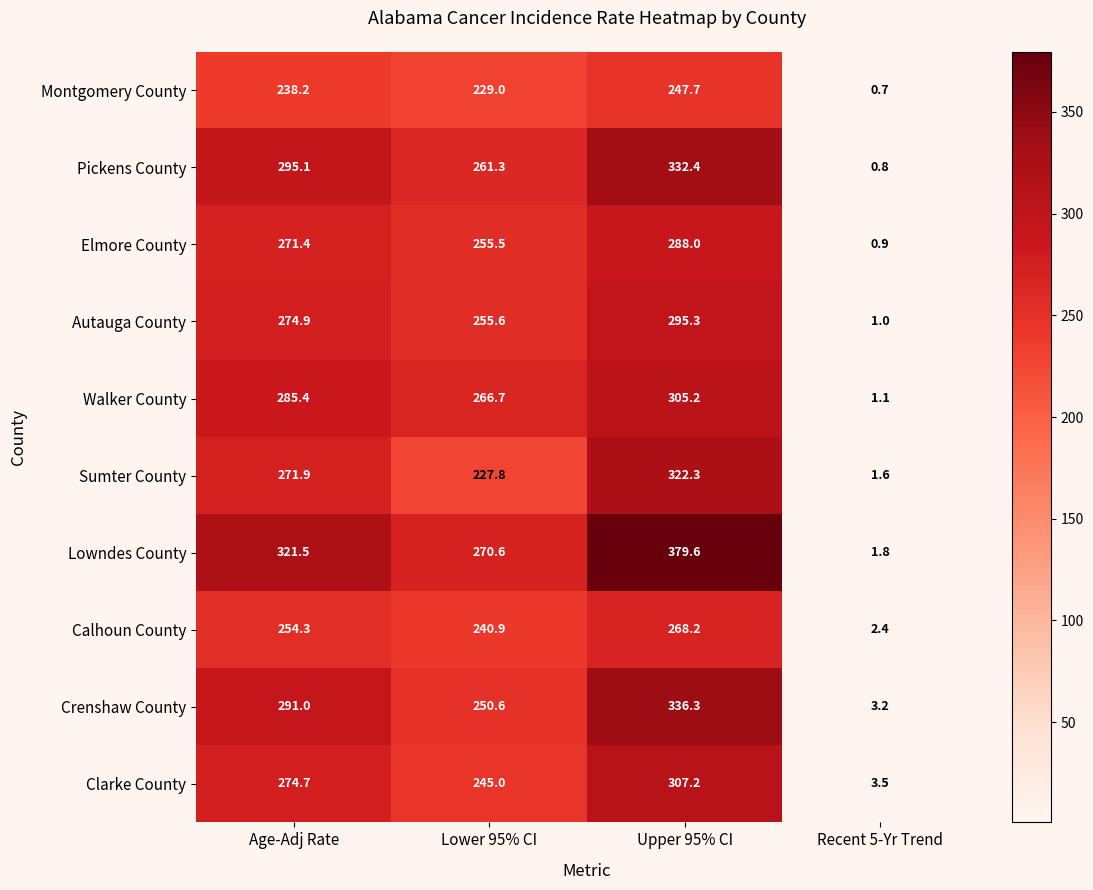

At which category does the chart reach its peak across all series?

Upper 95% CI